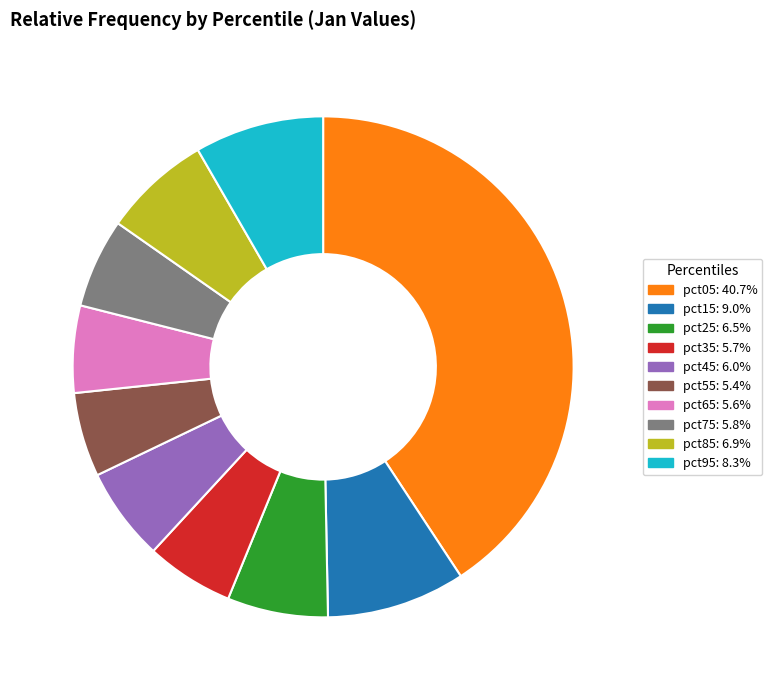

Does pct85 account for over 50% of the chart?

No